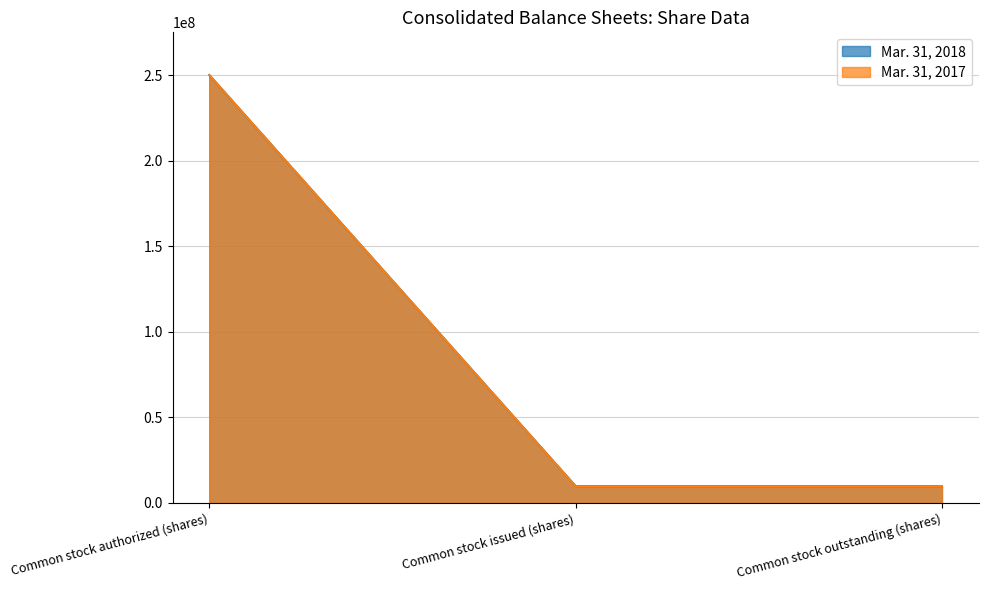

The value of Mar. 31, 2017 at Common stock issued (shares) is 16740182. True or false?

False